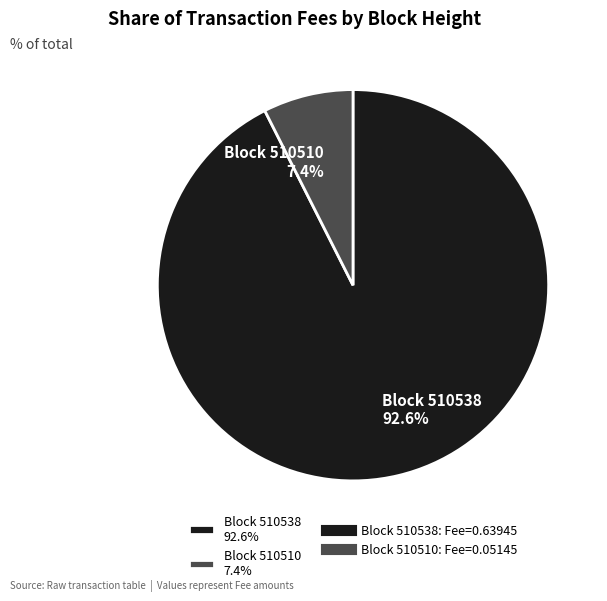

Which has a higher value, Block 510538 92.6% or Block 510510 7.4%?

Block 510538 92.6%